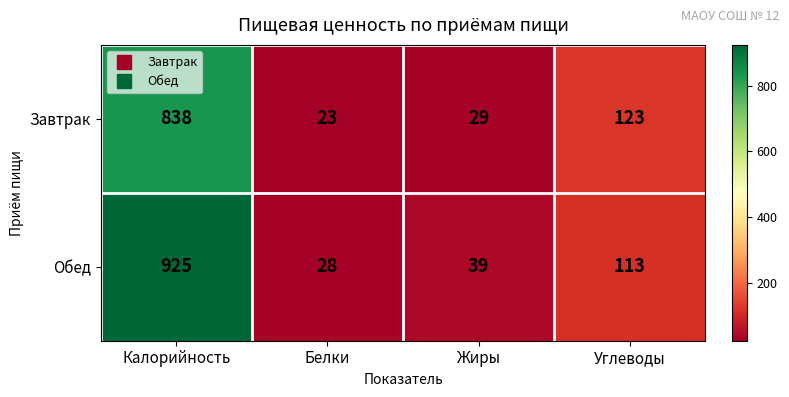

Where does the Завтрак series first go above 123?

Калорийность